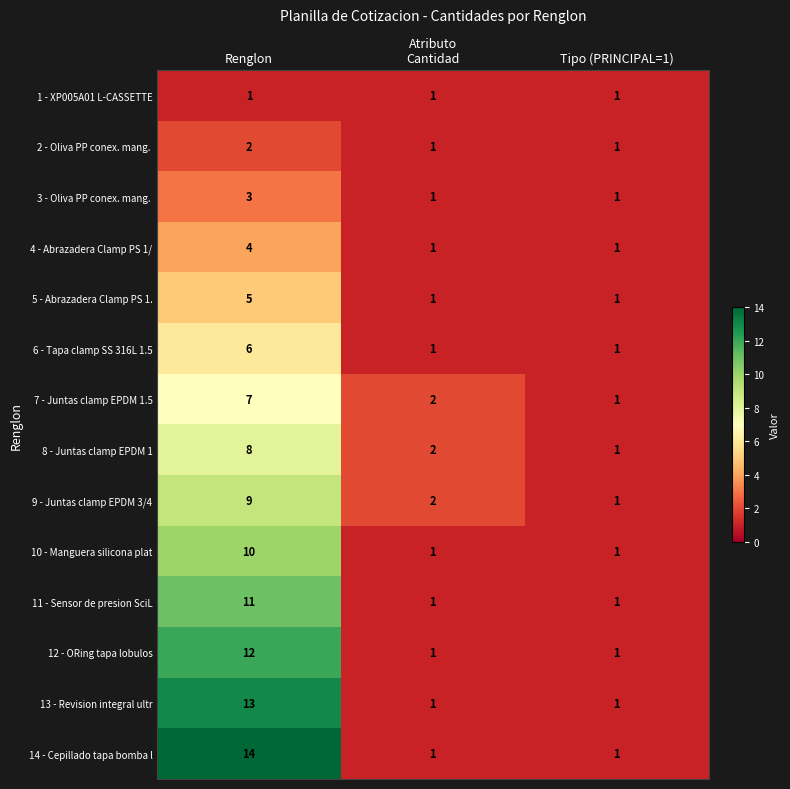

What is the spread (max minus min) of values at Renglon?

13